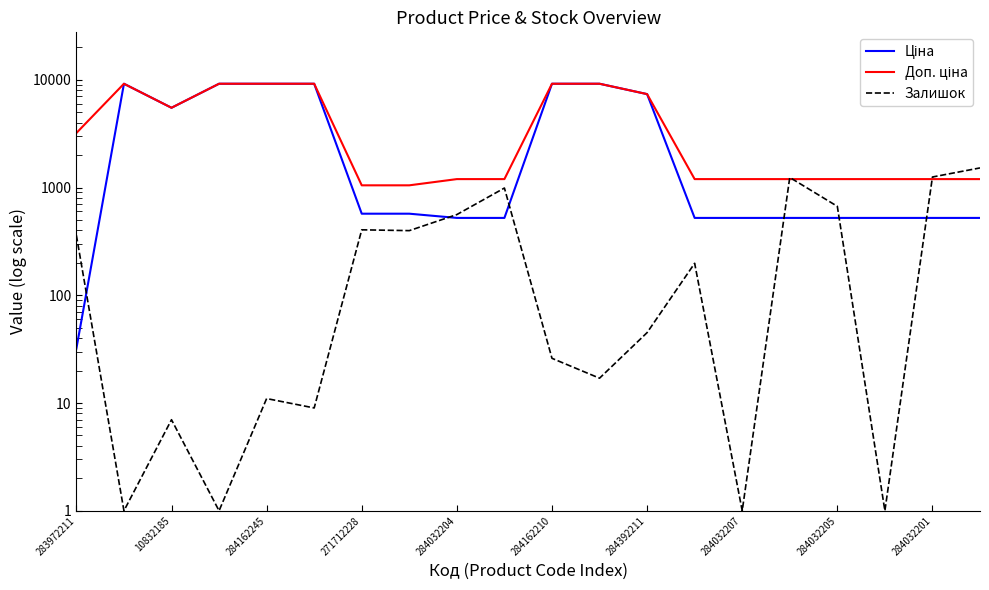

True or false: Доп. ціна has a value of 16377.8 at 284162245.

False